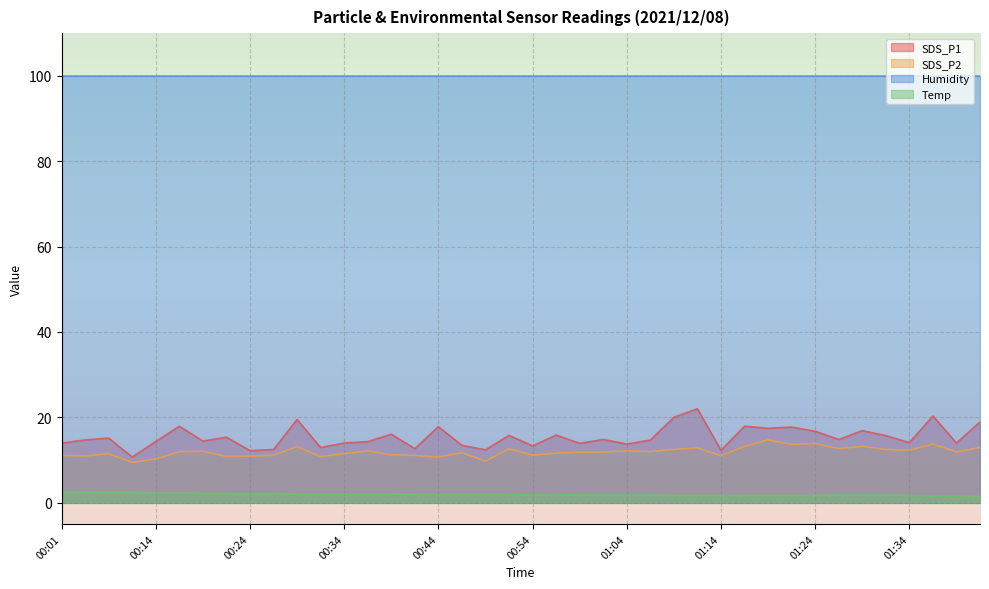

What is the difference between the Temp values at 00:44 and 01:26?

0.1